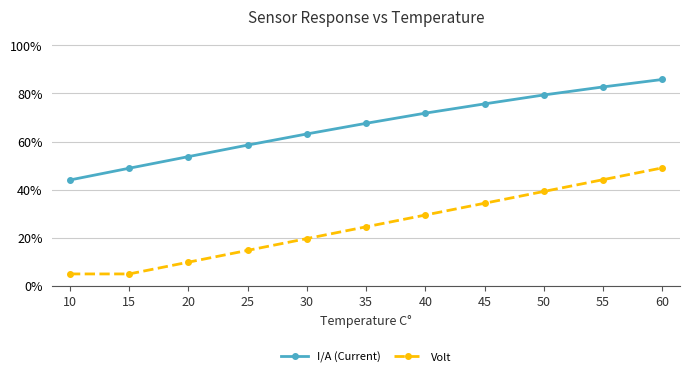

Which category has the lowest value across all series?

10